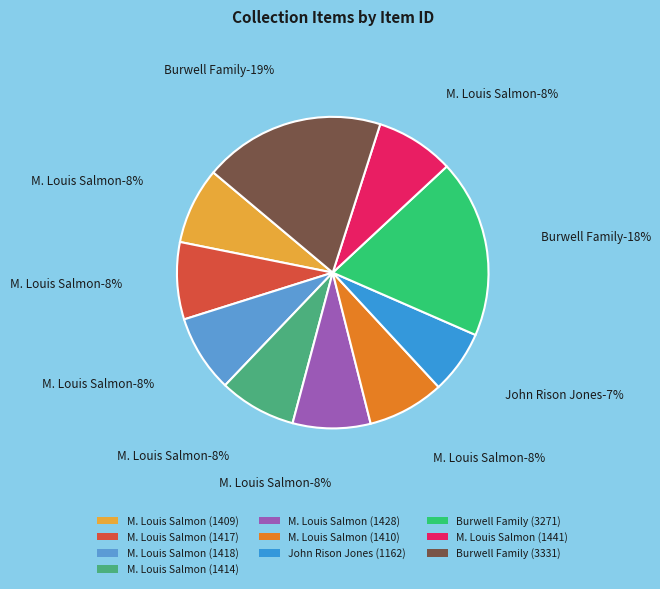

Is the sum of M. Louis Salmon (1414) and M. Louis Salmon (1428) greater than half?

No